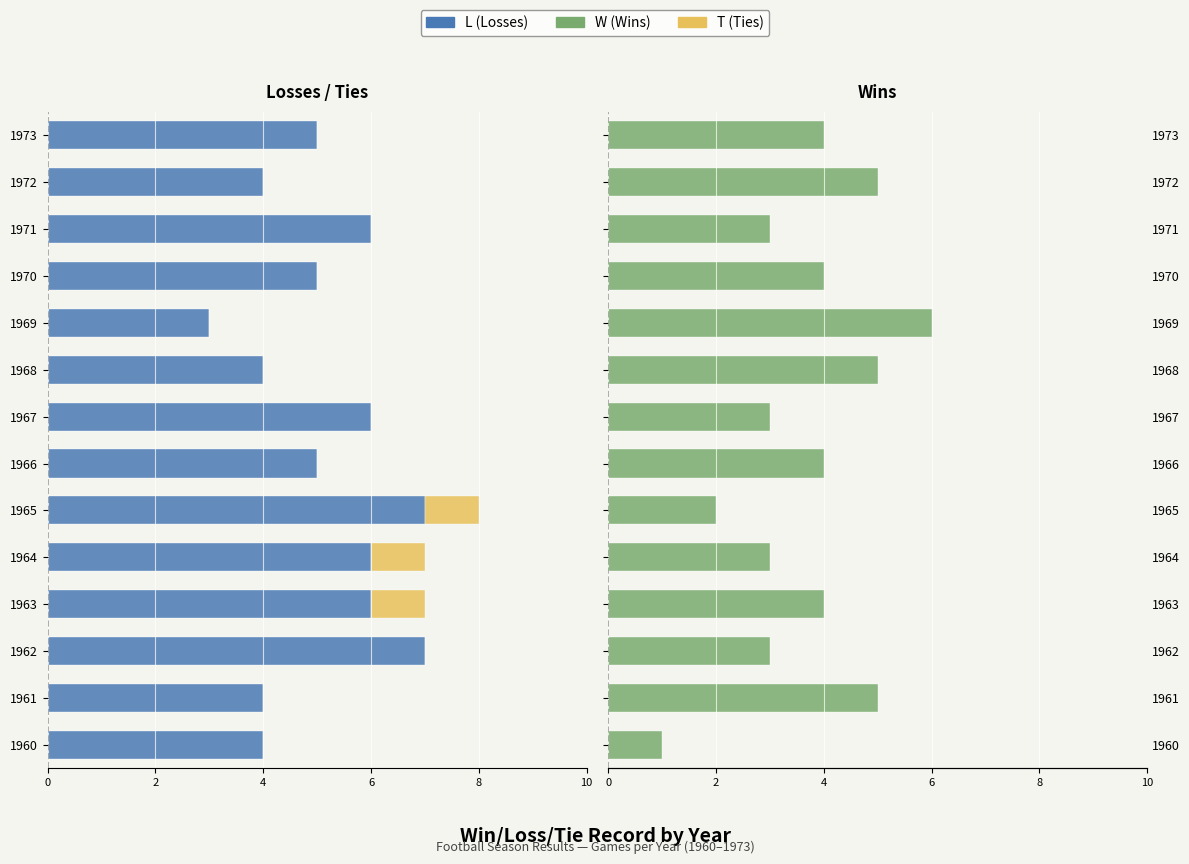

What is the difference between the L values at 1973 and 1971?

1